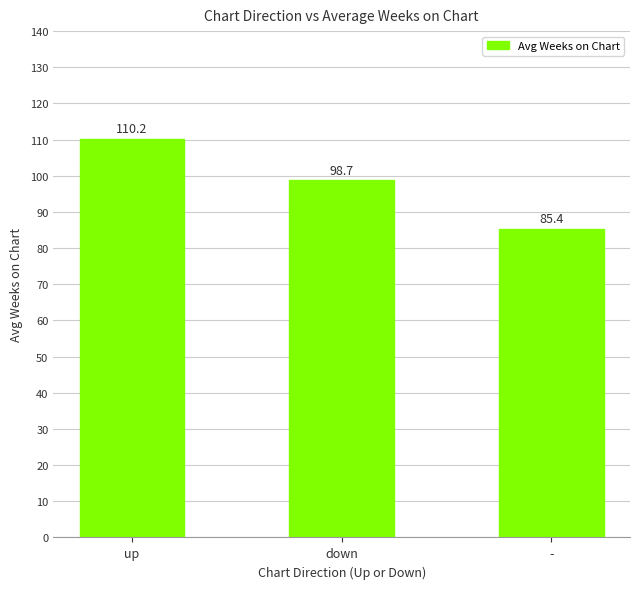

List the labels in order of value, smallest first.

-, down, up